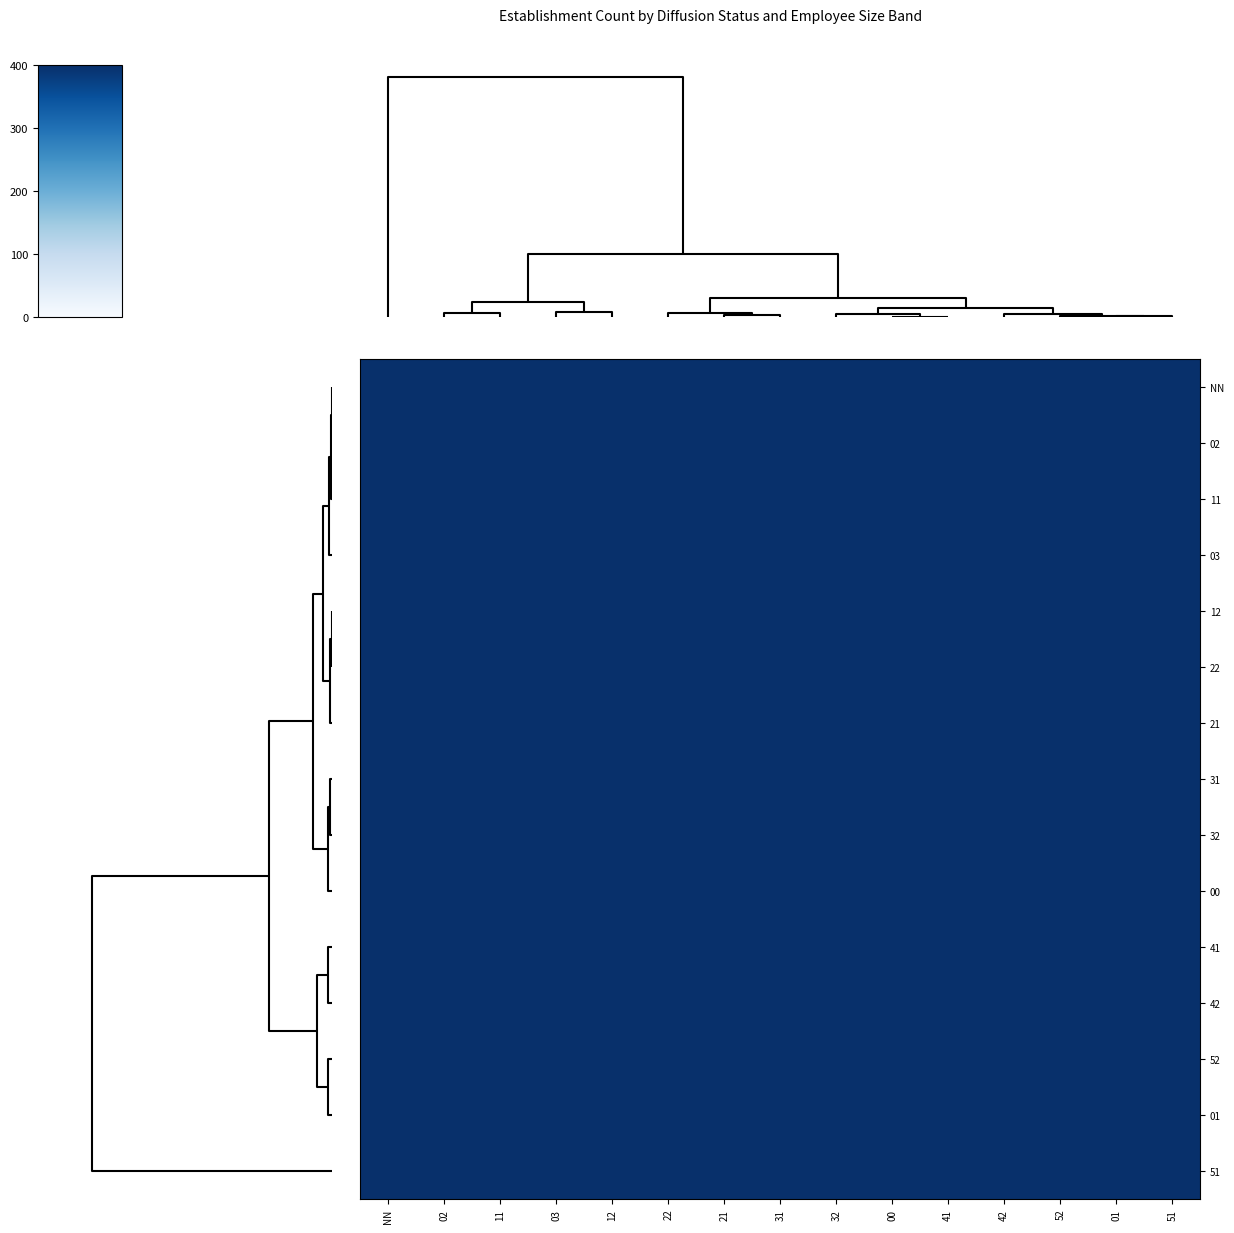

Reading left to right, extract all data points from this chart.

NN: NN=400.0	02=399.6	11=399.9	03=399.7	12=399.9	22=399.3	21=399.8	31=399.7	32=399.8	00=398.8	41=399.6	42=399.2	52=399.1	01=400.0	51=399.3
02: NN=399.6	02=400.0	11=399.8	03=400.0	12=399.9	22=400.0	21=400.0	31=400.0	32=400.0	00=399.8	41=400.0	42=399.9	52=399.9	01=399.6	51=400.0
11: NN=399.9	02=399.8	11=400.0	03=399.9	12=400.0	22=399.6	21=400.0	31=399.9	32=400.0	00=399.3	41=399.9	42=399.6	52=399.5	01=399.9	51=399.7
03: NN=399.7	02=400.0	11=399.9	03=400.0	12=400.0	22=399.9	21=400.0	31=400.0	32=400.0	00=399.7	41=400.0	42=399.9	52=399.8	01=399.7	51=399.9
12: NN=399.9	02=399.9	11=400.0	03=400.0	12=400.0	22=399.8	21=400.0	31=400.0	32=400.0	00=399.5	41=399.9	42=399.7	52=399.7	01=399.9	51=399.8
22: NN=399.3	02=400.0	11=399.6	03=399.9	12=399.8	22=400.0	21=399.8	31=399.9	32=399.8	00=400.0	41=399.9	42=400.0	52=400.0	01=399.3	51=400.0
21: NN=399.8	02=400.0	11=400.0	03=400.0	12=400.0	22=399.8	21=400.0	31=400.0	32=400.0	00=399.6	41=400.0	42=399.8	52=399.8	01=399.8	51=399.9
31: NN=399.7	02=400.0	11=399.9	03=400.0	12=400.0	22=399.9	21=400.0	31=400.0	32=400.0	00=399.7	41=400.0	42=399.9	52=399.8	01=399.7	51=399.9
32: NN=399.8	02=400.0	11=400.0	03=400.0	12=400.0	22=399.8	21=400.0	31=400.0	32=400.0	00=399.6	41=400.0	42=399.8	52=399.8	01=399.8	51=399.9
00: NN=398.8	02=399.8	11=399.3	03=399.7	12=399.5	22=400.0	21=399.6	31=399.7	32=399.6	00=400.0	41=399.8	42=400.0	52=400.0	01=398.9	51=399.9
41: NN=399.6	02=400.0	11=399.9	03=400.0	12=399.9	22=399.9	21=400.0	31=400.0	32=400.0	00=399.8	41=400.0	42=399.9	52=399.9	01=399.7	51=400.0
42: NN=399.2	02=399.9	11=399.6	03=399.9	12=399.7	22=400.0	21=399.8	31=399.9	32=399.8	00=400.0	41=399.9	42=400.0	52=400.0	01=399.3	51=400.0
52: NN=399.1	02=399.9	11=399.5	03=399.8	12=399.7	22=400.0	21=399.8	31=399.8	32=399.8	00=400.0	41=399.9	42=400.0	52=400.0	01=399.2	51=400.0
01: NN=400.0	02=399.6	11=399.9	03=399.7	12=399.9	22=399.3	21=399.8	31=399.7	32=399.8	00=398.9	41=399.7	42=399.3	52=399.2	01=400.0	51=399.4
51: NN=399.3	02=400.0	11=399.7	03=399.9	12=399.8	22=400.0	21=399.9	31=399.9	32=399.9	00=399.9	41=400.0	42=400.0	52=400.0	01=399.4	51=400.0